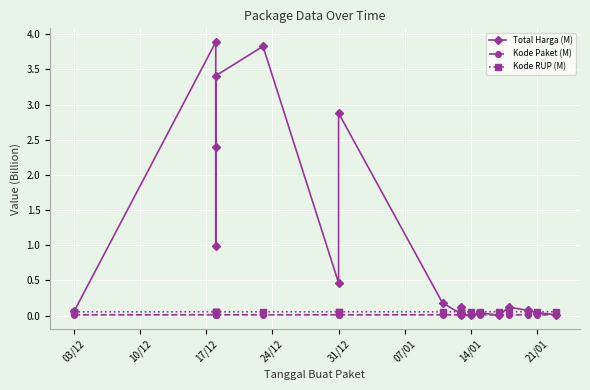

At which label does Kode RUP (M) reach its minimum?

03/12